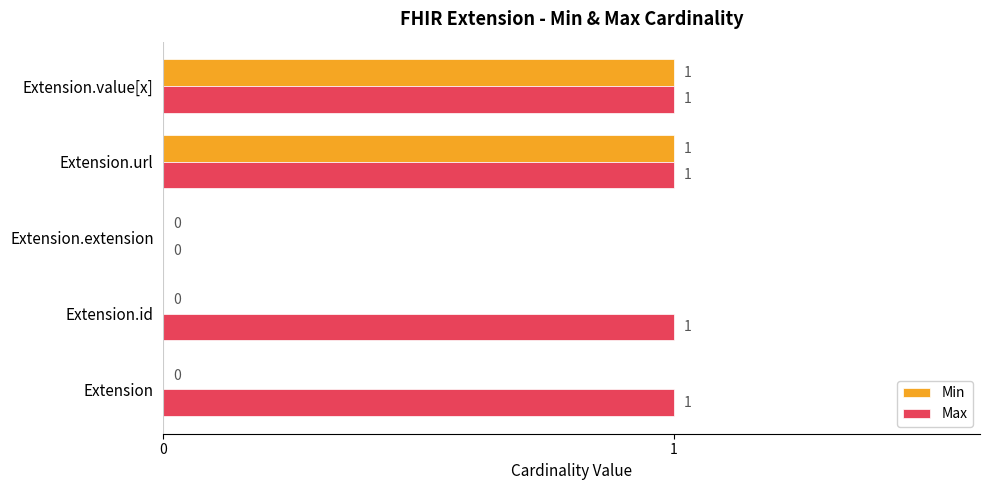

Which series has the largest total across all categories?

Max